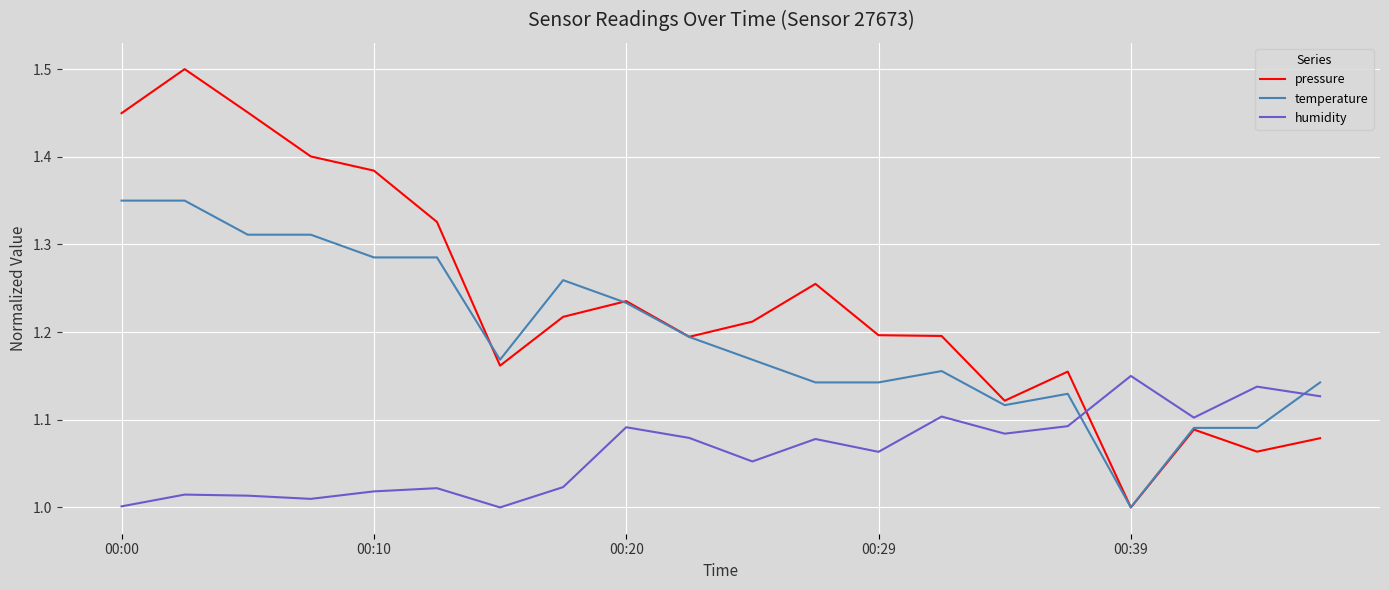

How many distinct data groups are displayed?

3